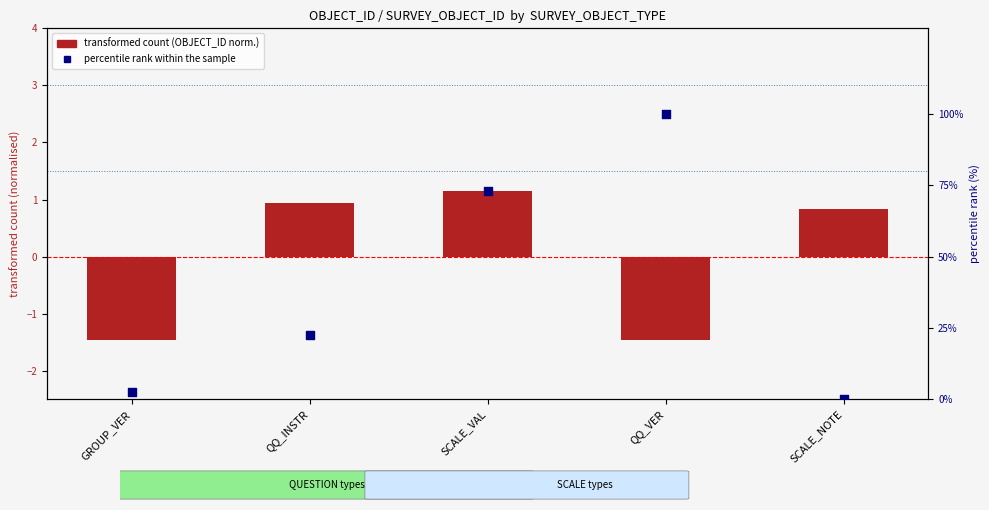

At how many categories does at least one series exceed 79?

1